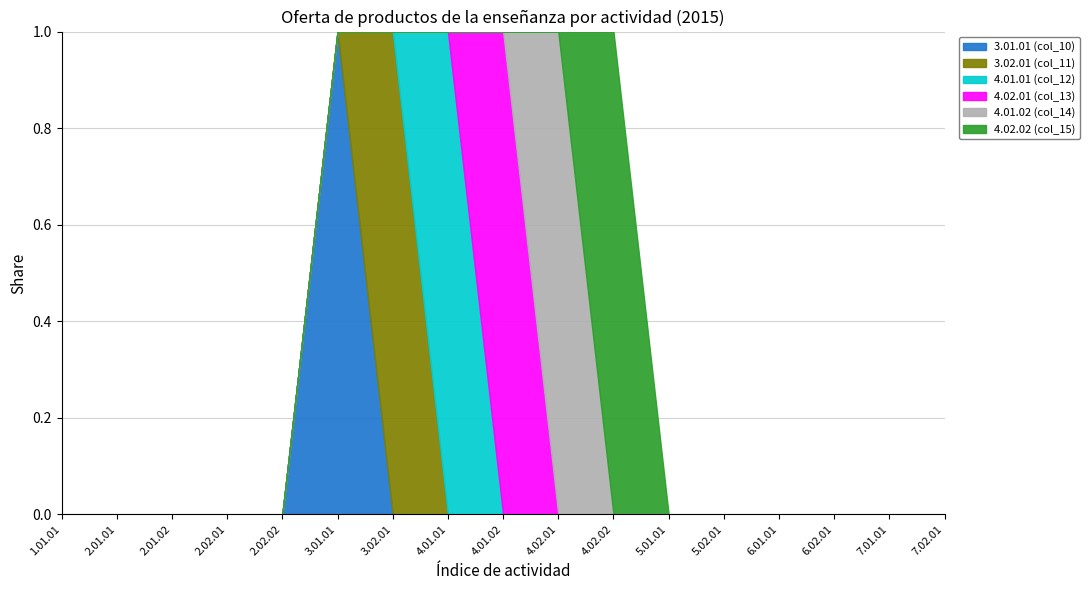

The value of 3.01.01 (col_10) at 2.01.01 is 0. True or false?

True